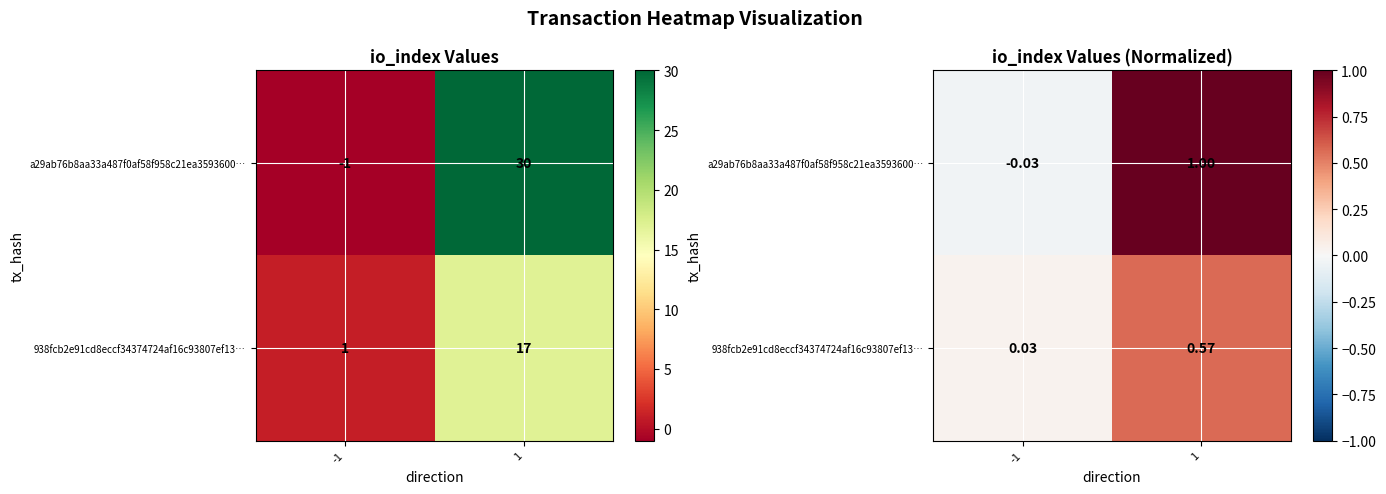

Rank the series at -1 from lowest to highest value.

a29ab76b8aa33a487f0af58f958c21ea3593600…, 938fcb2e91cd8eccf34374724af16c93807ef13…